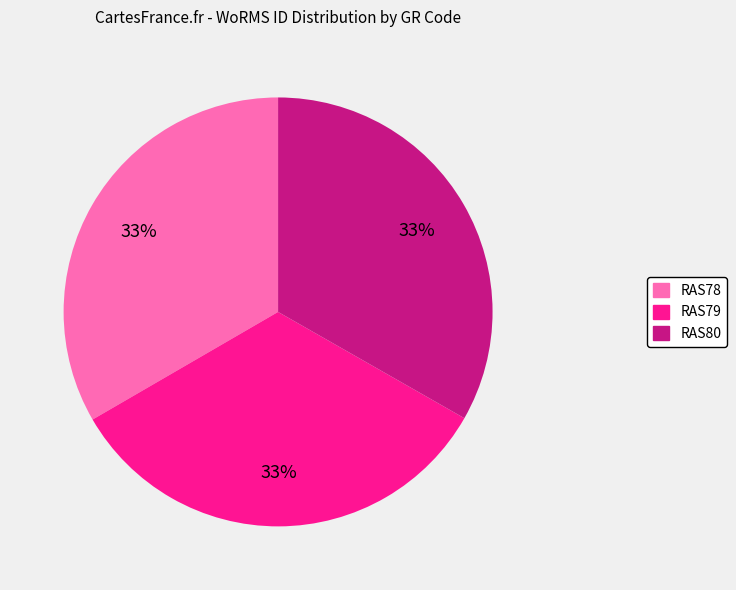

To the nearest percent, what portion does RAS80 represent?

33%